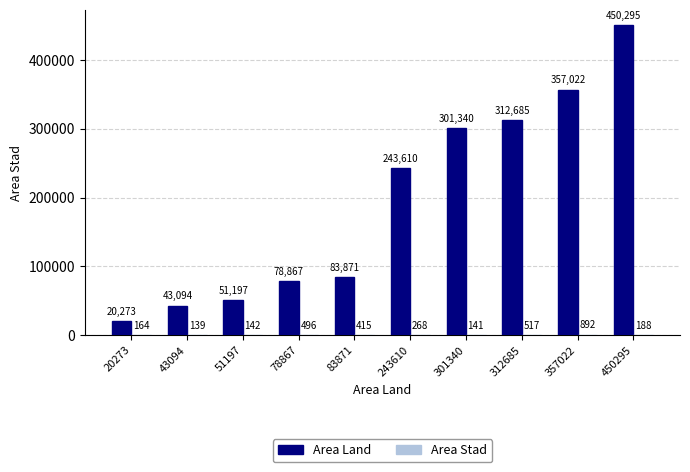

The Area Land series shows 51197.0 at 51197. True or false?

True